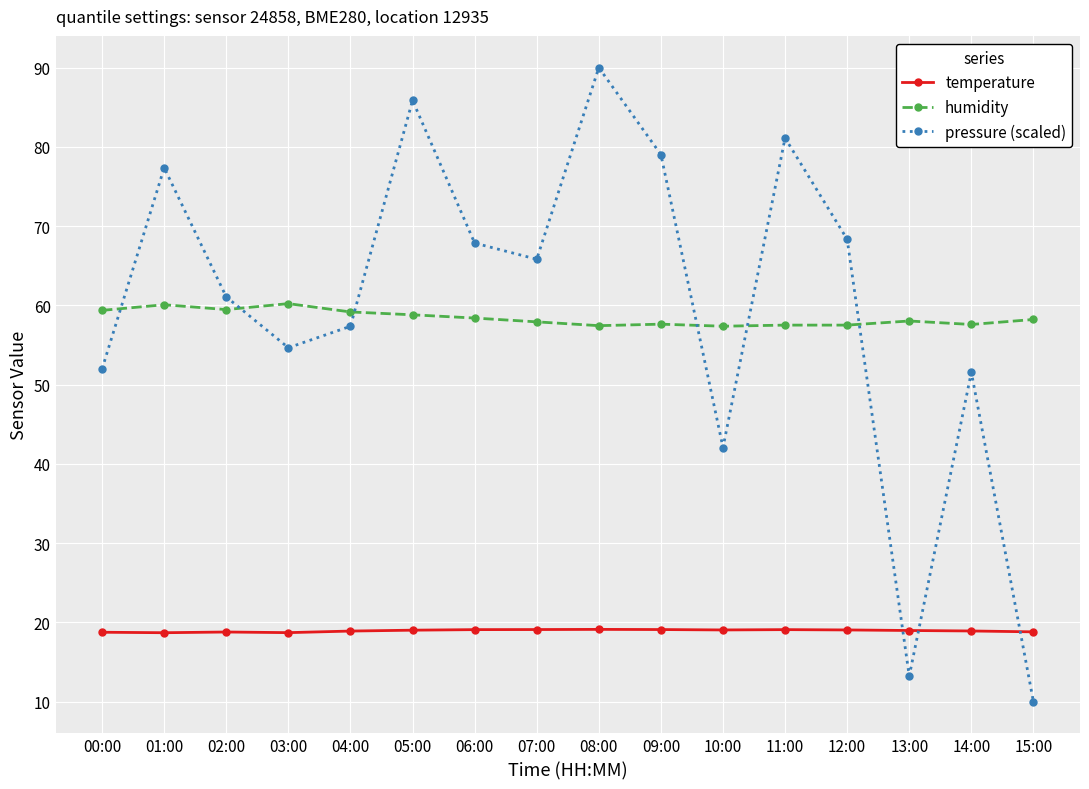

What are all the series names shown in the legend?

temperature, humidity, pressure (scaled)